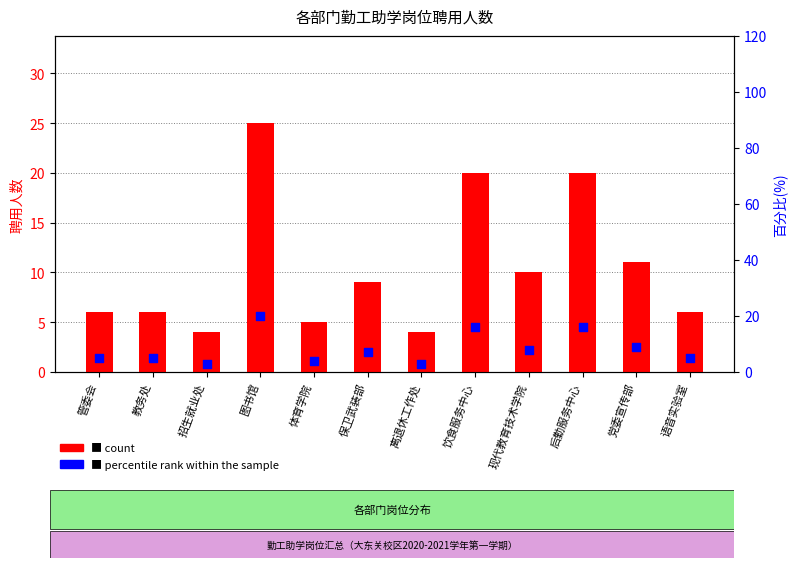

What is the total value across all series at 保卫武装部?

16